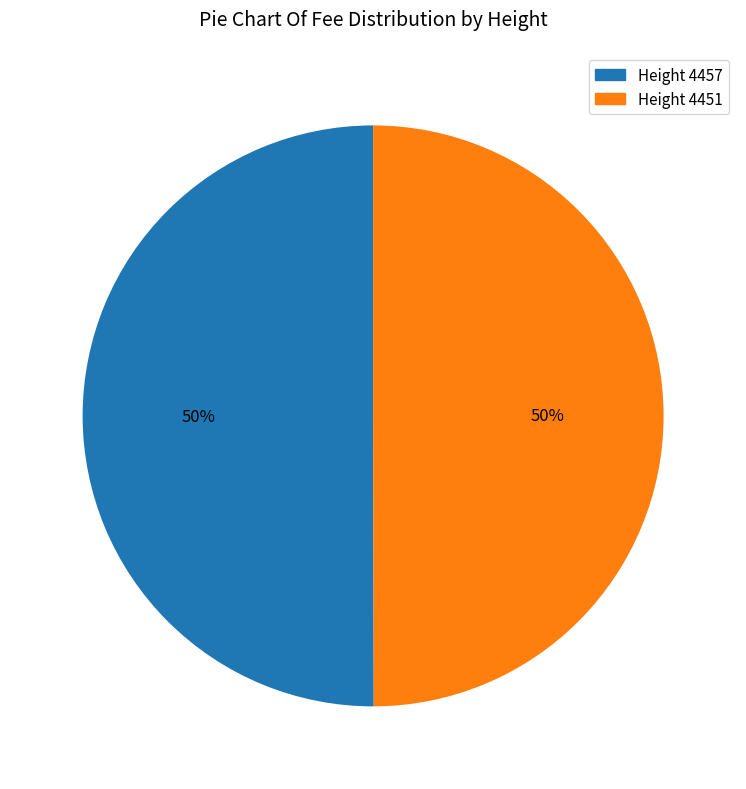

To the nearest percent, what is the average slice percentage?

50%